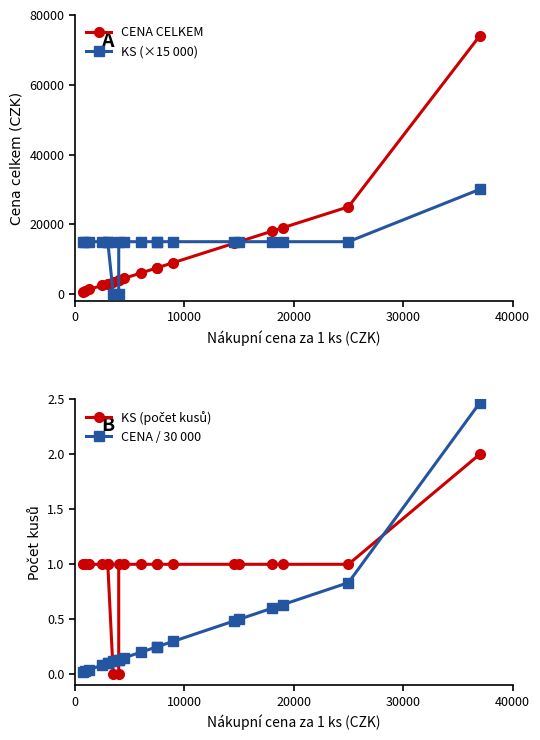

Is it true that CENA CELKEM equals 1455.6 at 50000?

False